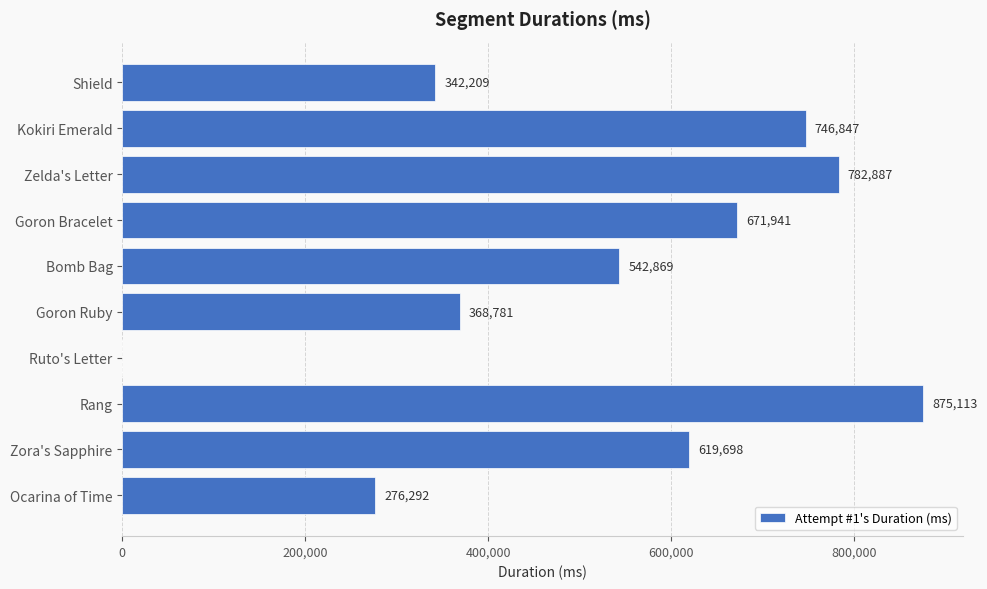

How many positive values are there?

9